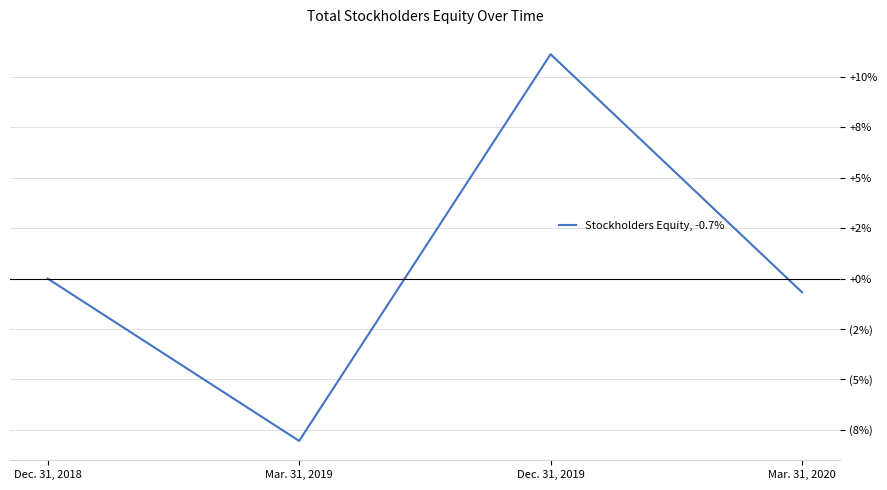

The chart shows a value of 11.1 at Dec. 31, 2019. True or false?

True